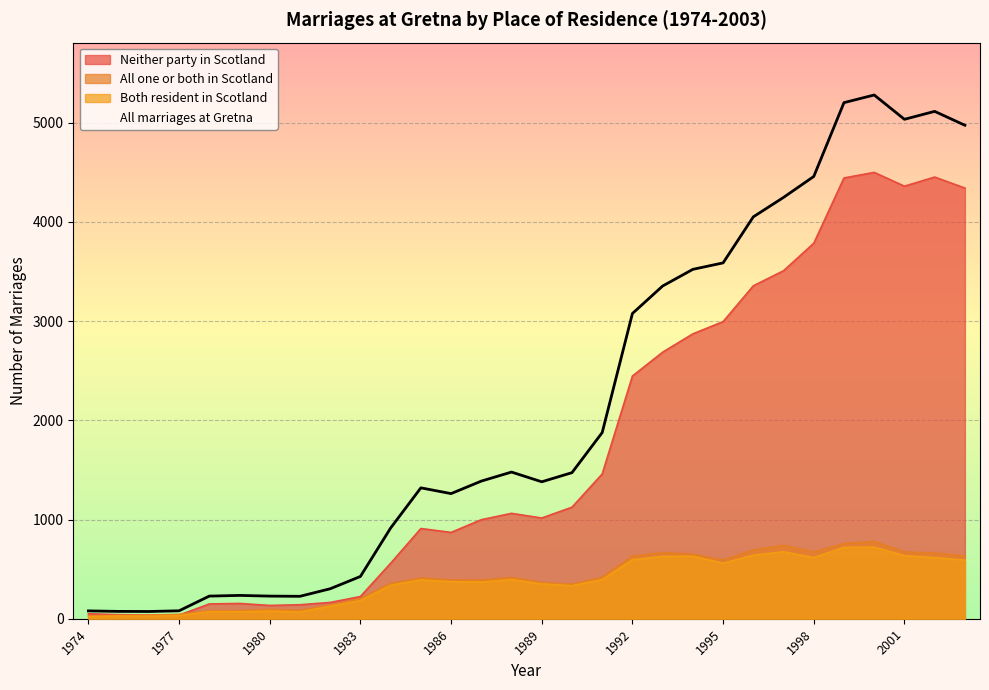

Between 1996 and 1992, which is larger?

1996